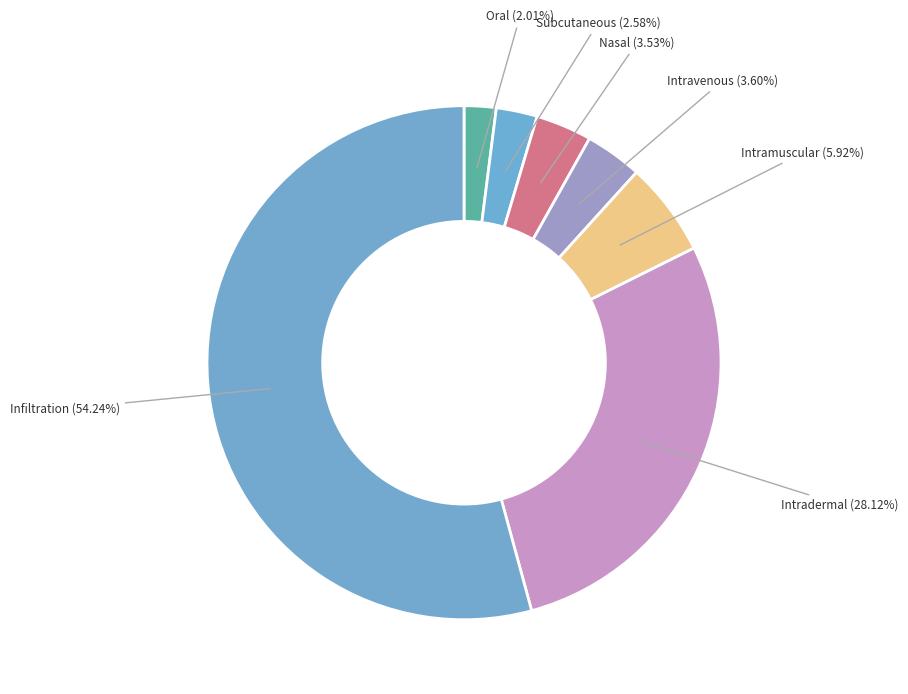

Count the number of slices in the pie.

7